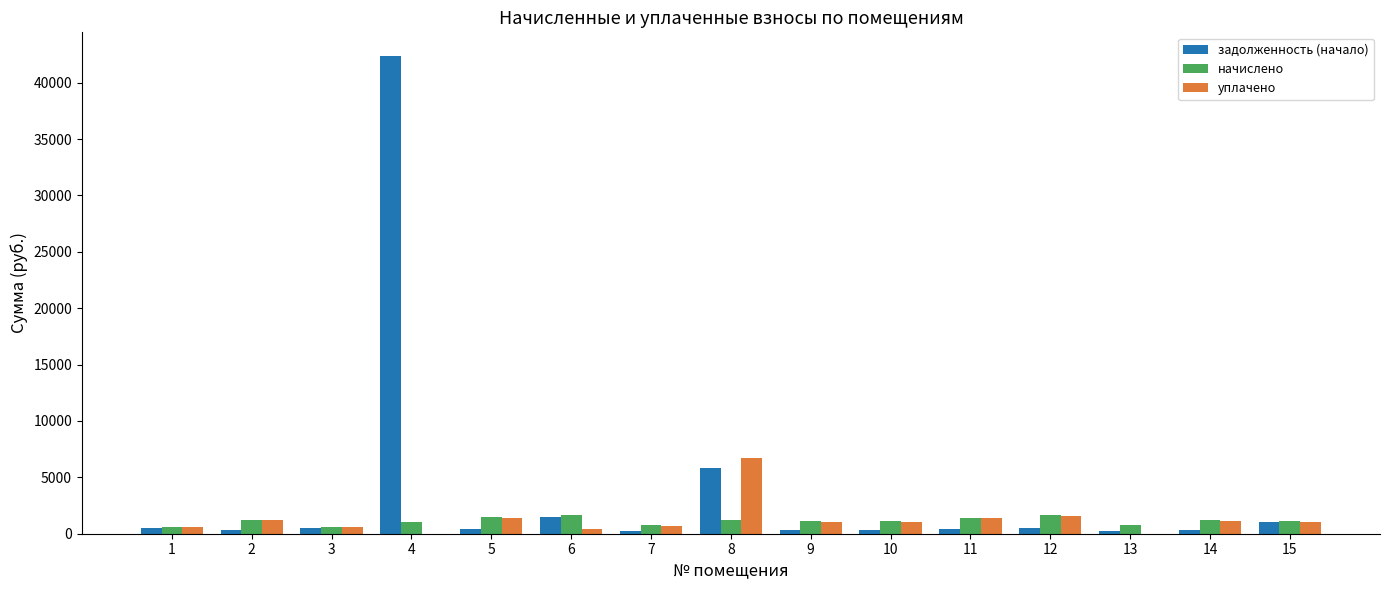

How many groups of bars are there?

15